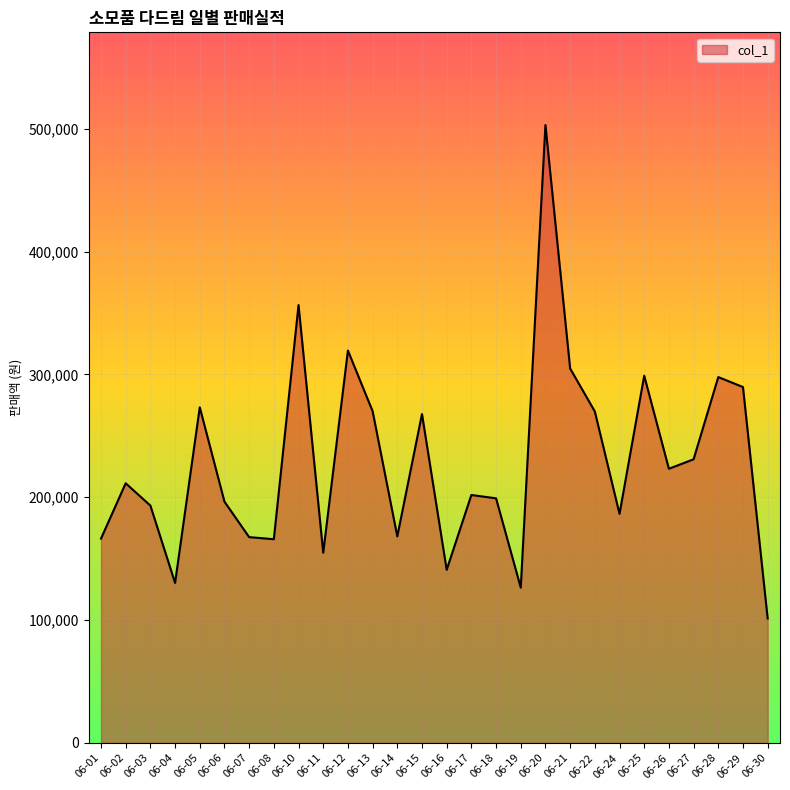

What is the smallest value displayed?

101300